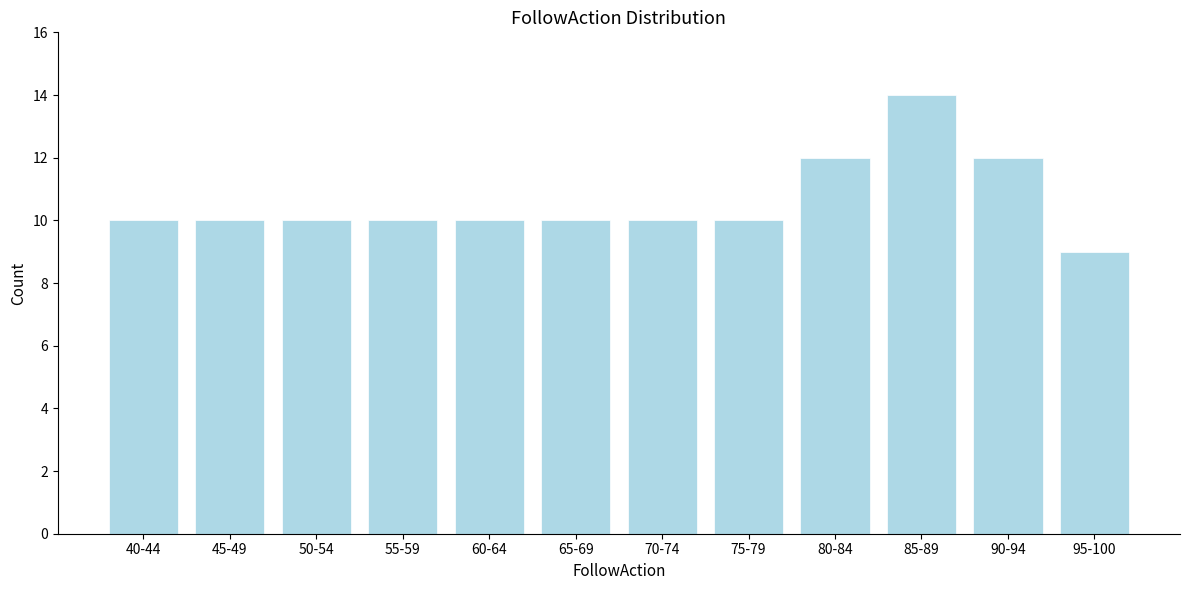

Reading left to right, extract all data points from this chart.

10	10	10	10	10	10	10	10	12	14	12	9